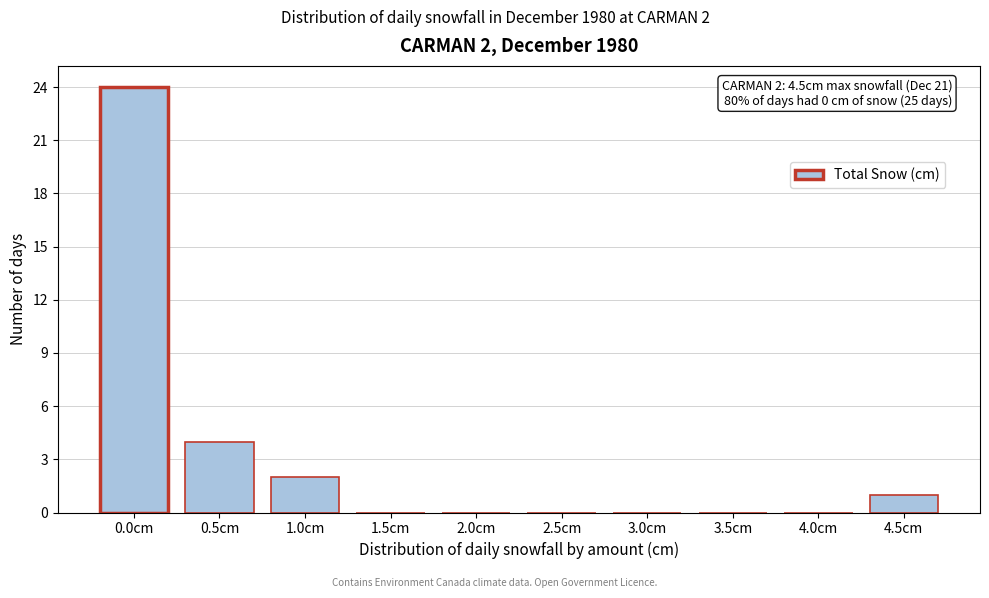

Reading left to right, list all the values displayed in this chart.

0.0cm=24	0.5cm=4	1.0cm=2	1.5cm=0	2.0cm=0	2.5cm=0	3.0cm=0	3.5cm=0	4.0cm=0	4.5cm=1